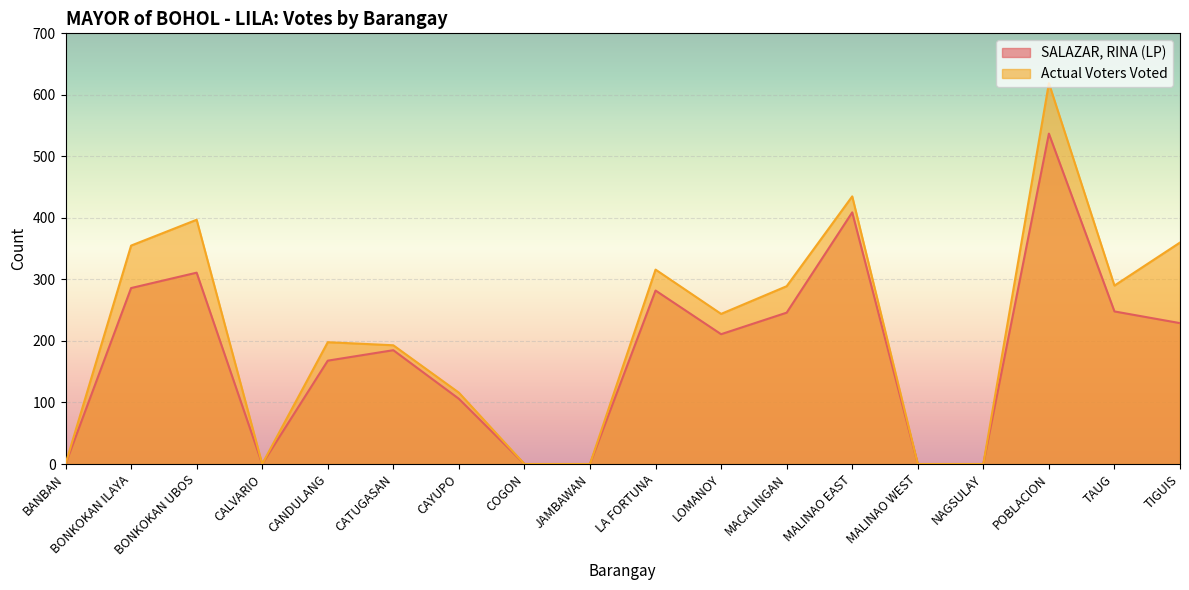

Which series changed the most between CANDULANG and MALINAO WEST?

Actual Voters Voted